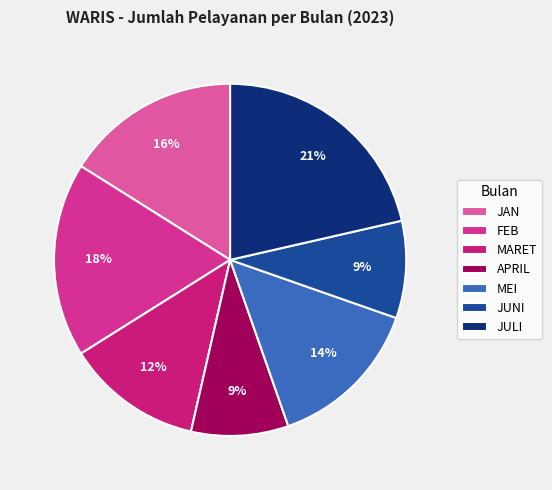

How many slices are in this pie chart?

7